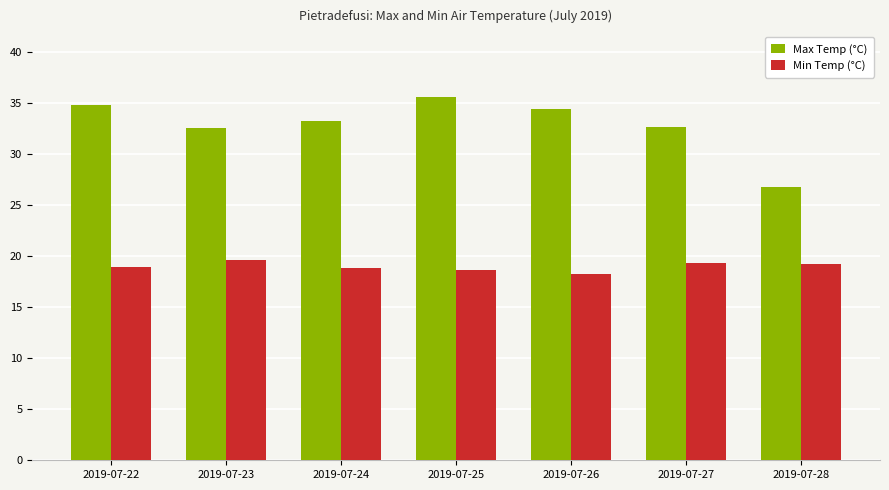

How many data points does each series have?

7